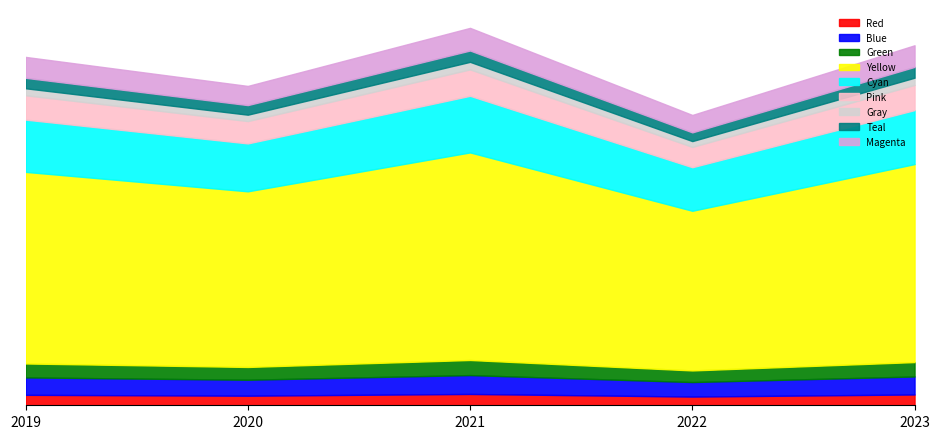

The value at 2019 is 206. True or false?

False